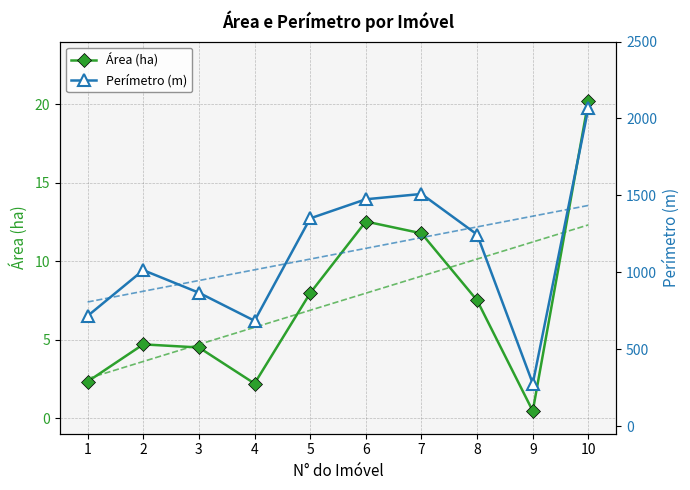

How many series are shown in this chart?

2